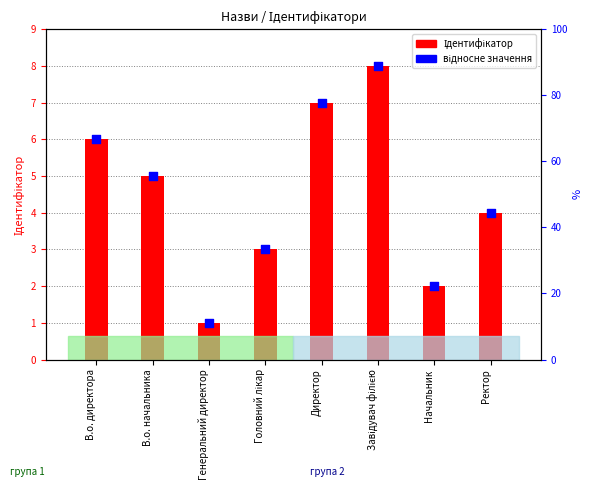

What is the total value across all series at Начальник?

4